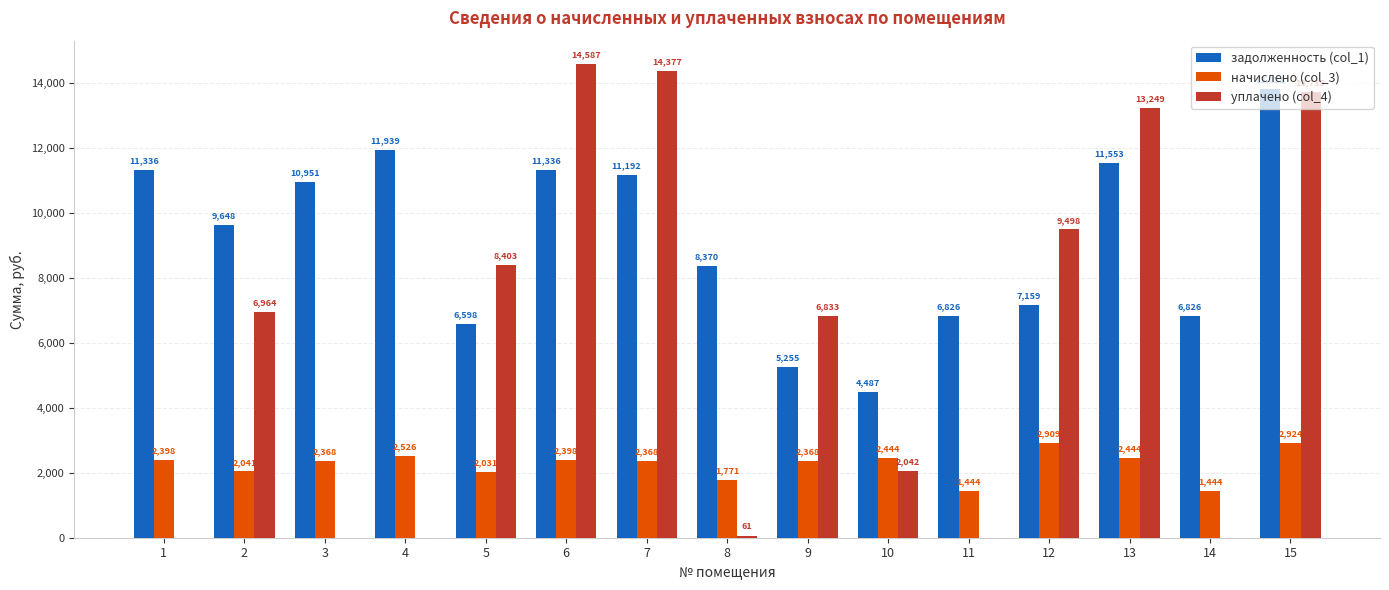

What is the approximate value of начислено (col_3) at 7?

2367.8